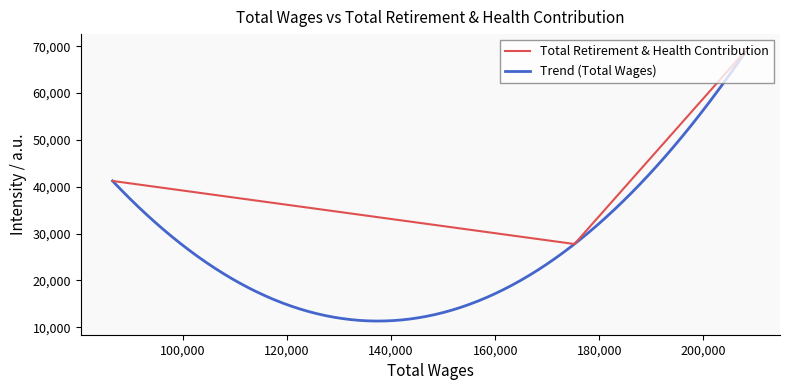

Count the values in the range 27758 to 69683.

3